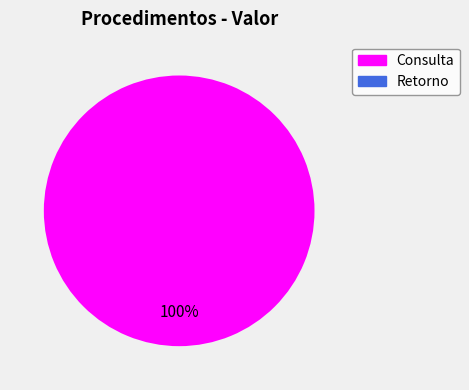

Does any single category account for the majority?

Yes